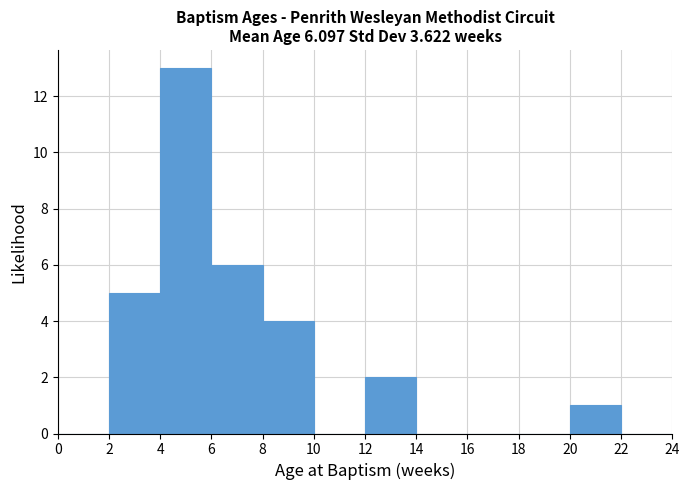

Over which range of the x-axis is the bar tallest?

4 to 6